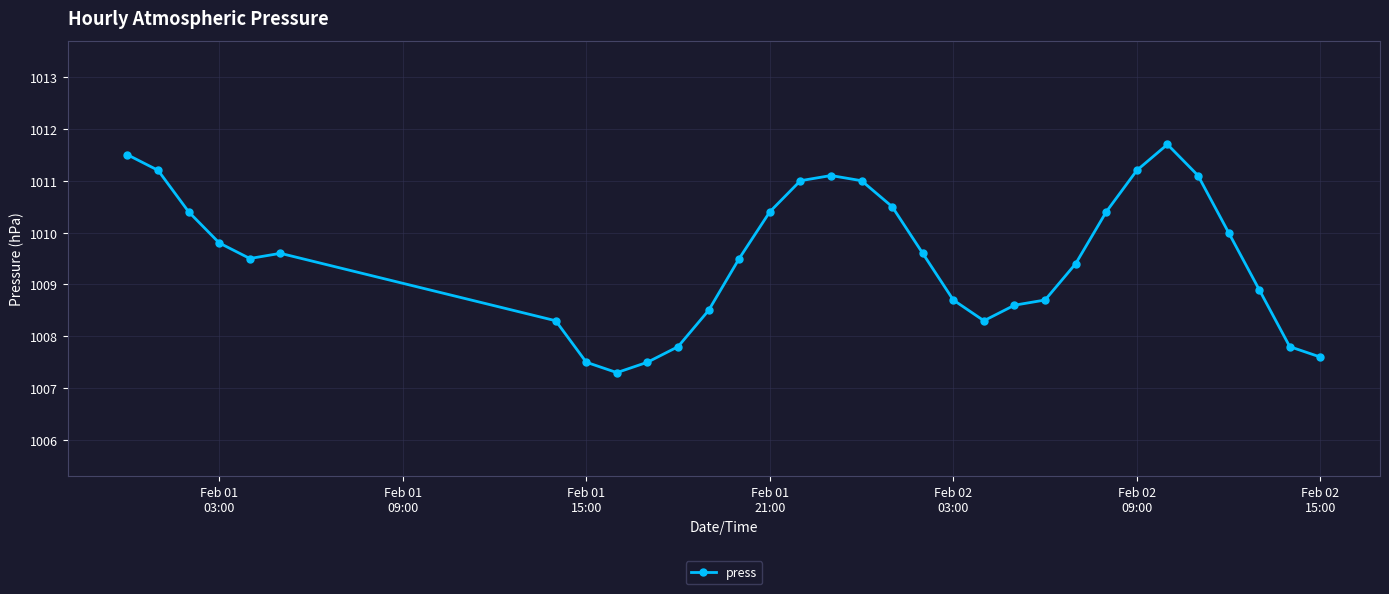

Reading right to left, list all the values displayed in this chart.

1007.6	1007.8	1008.9	1010.0	1011.1	1011.7	1011.2	1010.4	1009.4	1008.7	1008.6	1008.3	1008.7	1009.6	1010.5	1011.0	1011.1	1011.0	1010.4	1009.5	1008.5	1007.8	1007.5	1007.3	1007.5	1008.3	1009.6	1009.5	1009.8	1010.4	1011.2	1011.5